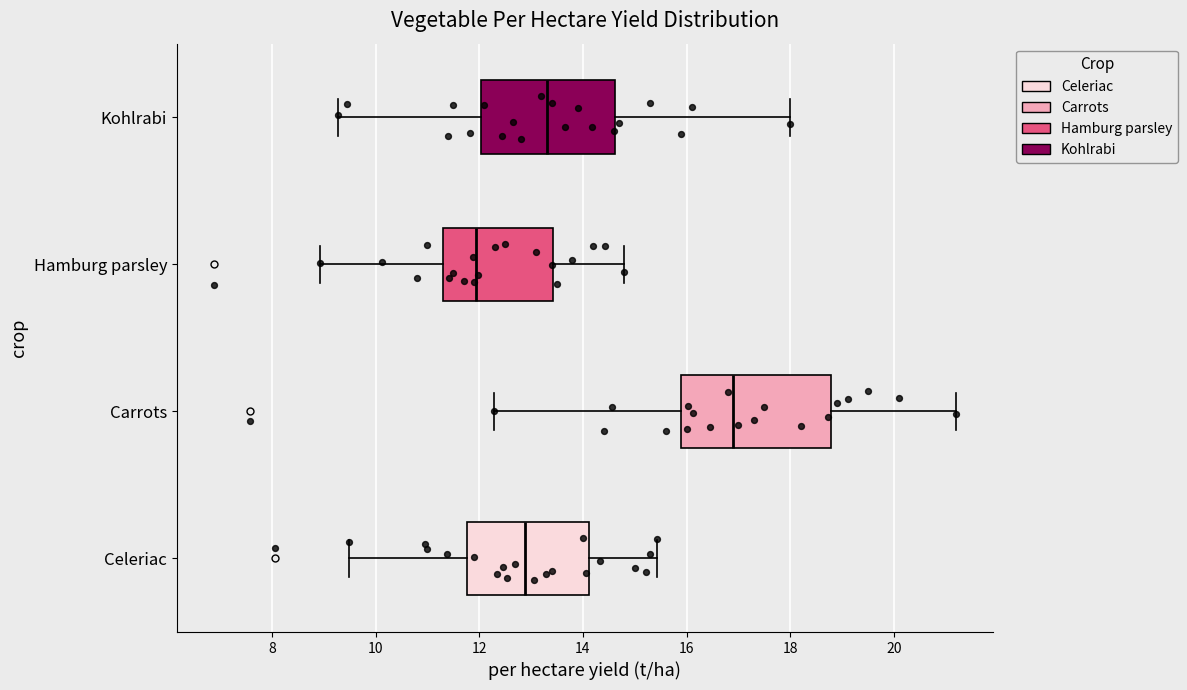

Which box has the furthest to the right median line?

Carrots